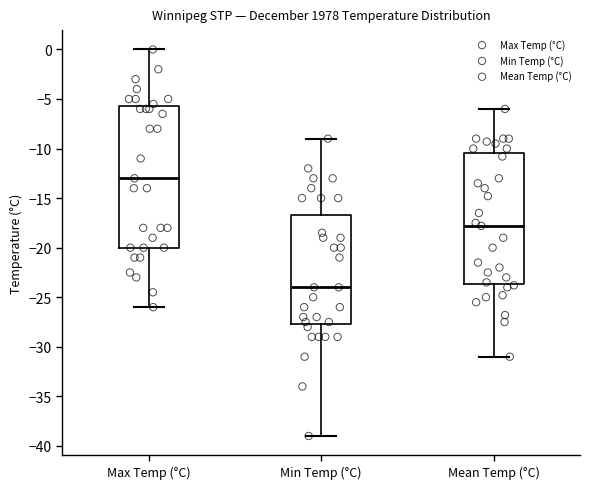

Which box has the lowest median line?

Min Temp (°C)